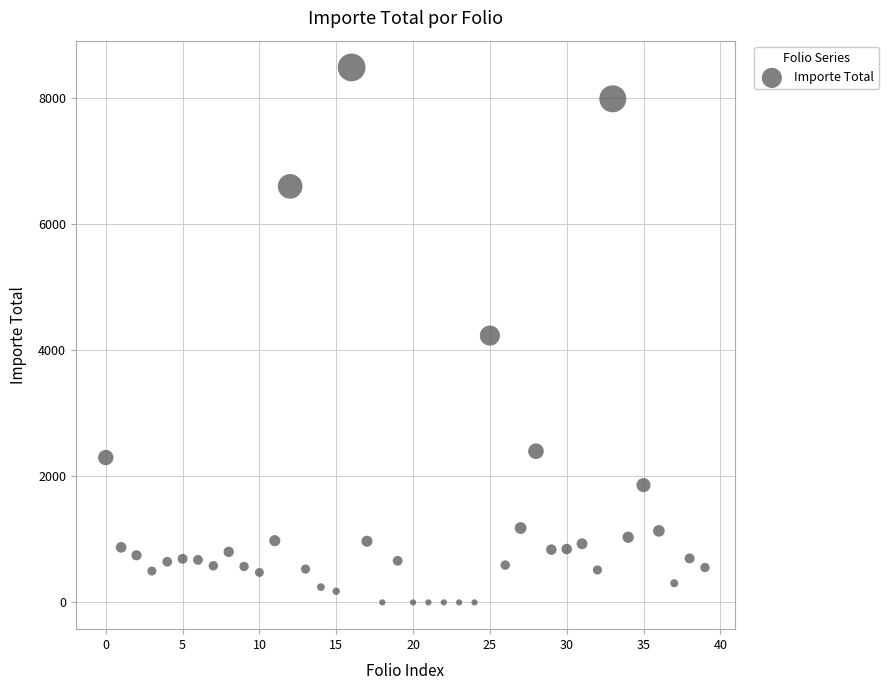

What is the range of Y values (max minus min)?

8483